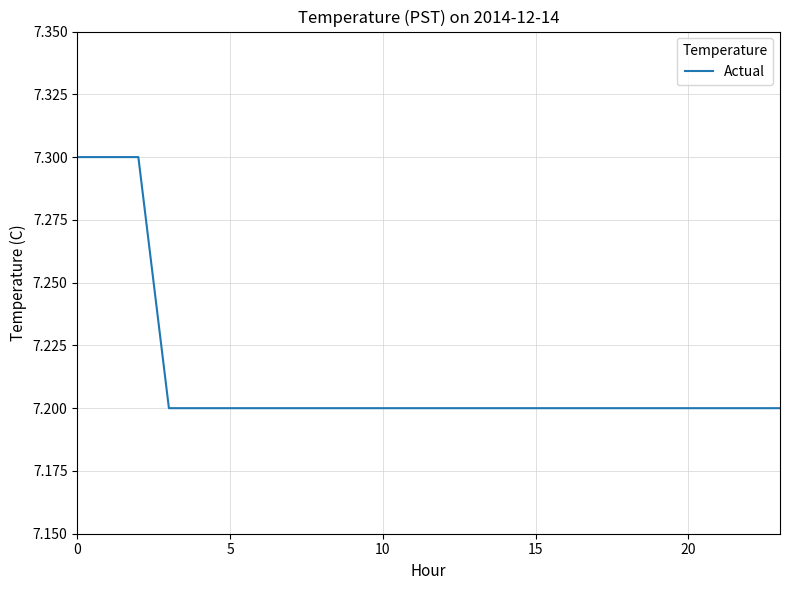

What is the smallest value displayed?

7.2